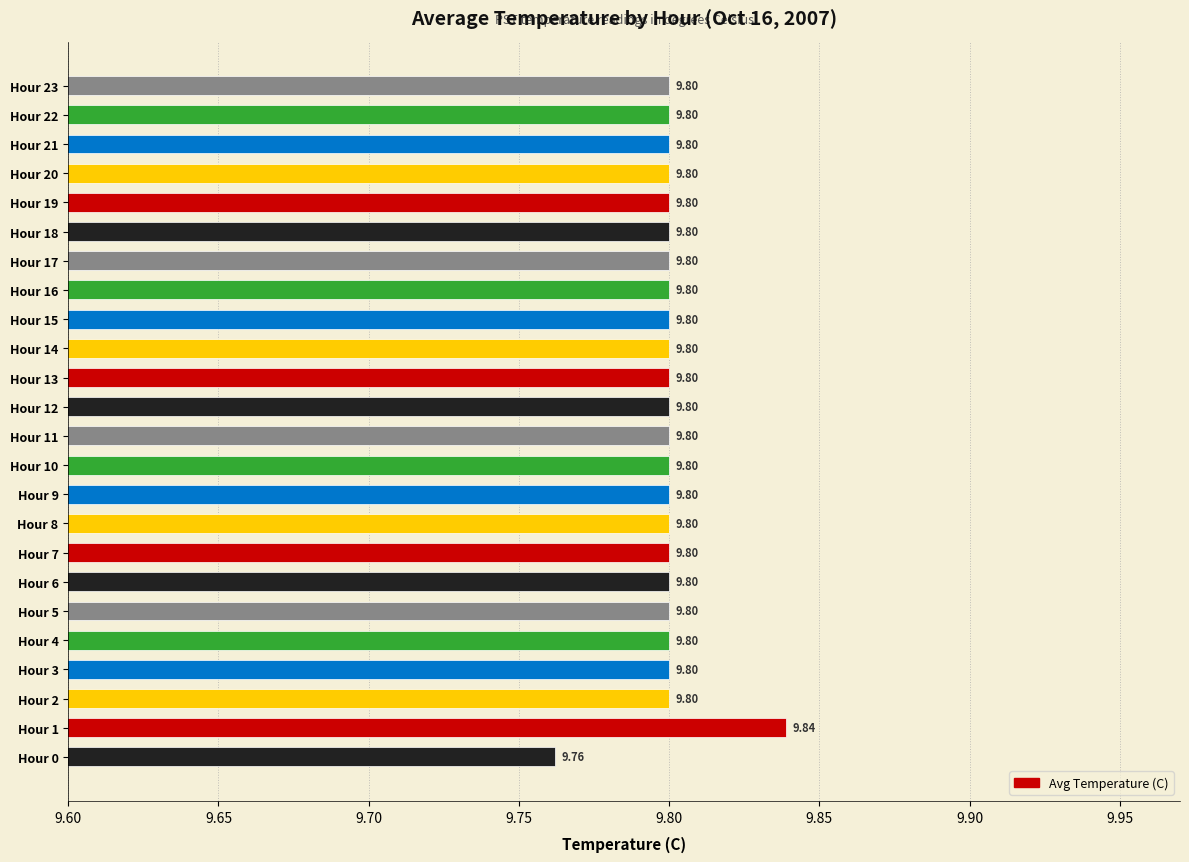

What is the sum of all values?

235.2